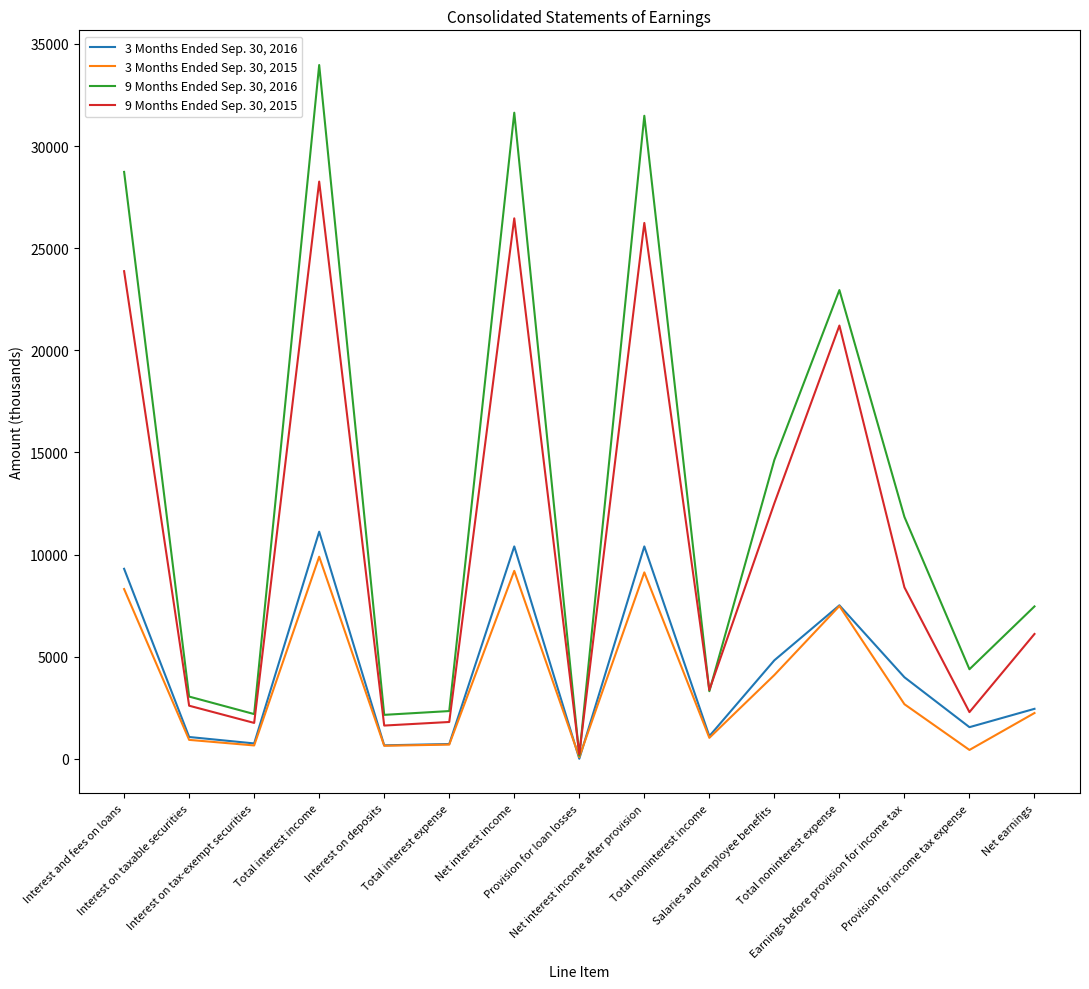

List the series in order of their peak value, lowest first.

3 Months Ended Sep. 30, 2015, 3 Months Ended Sep. 30, 2016, 9 Months Ended Sep. 30, 2015, 9 Months Ended Sep. 30, 2016